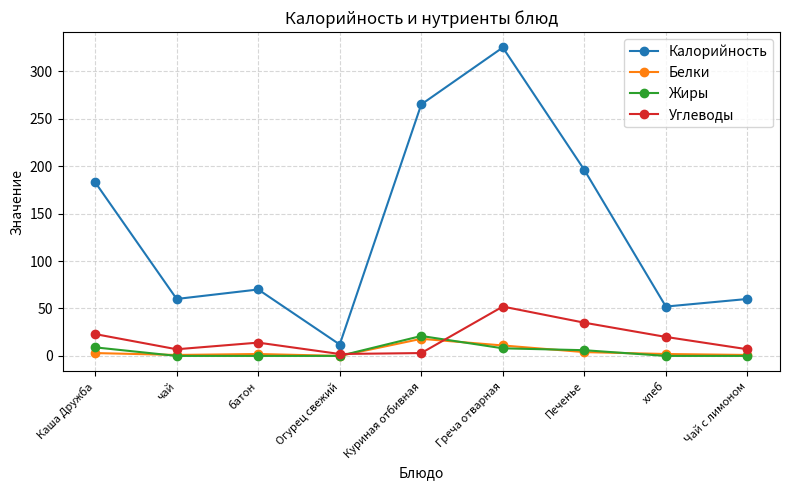

True or false: Углеводы has a value of 20 at хлеб.

True